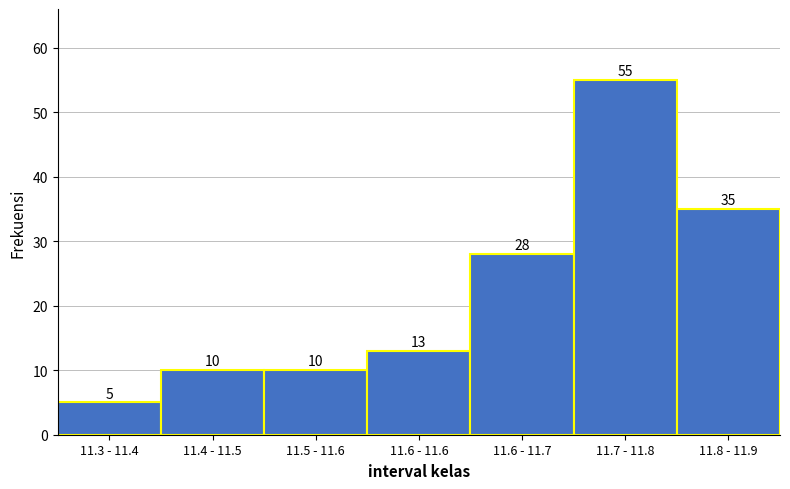

Reading right to left, what are all the values shown in this chart?

35	55	28	13	10	10	5